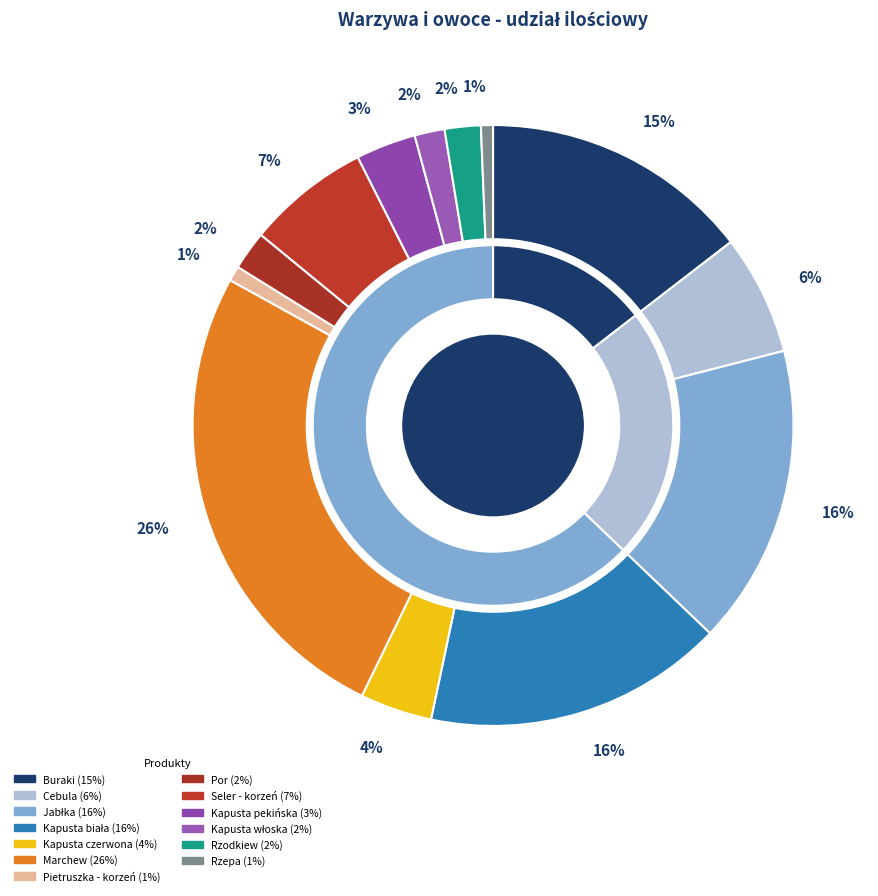

Is Seler - korzeń the majority of the pie?

No